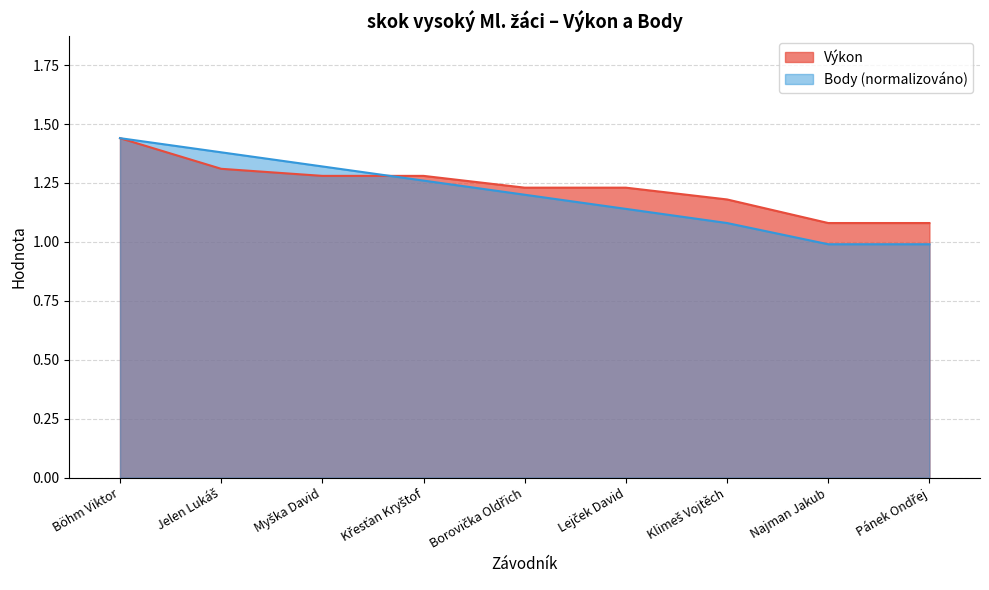

Count the number of categories in the chart.

9